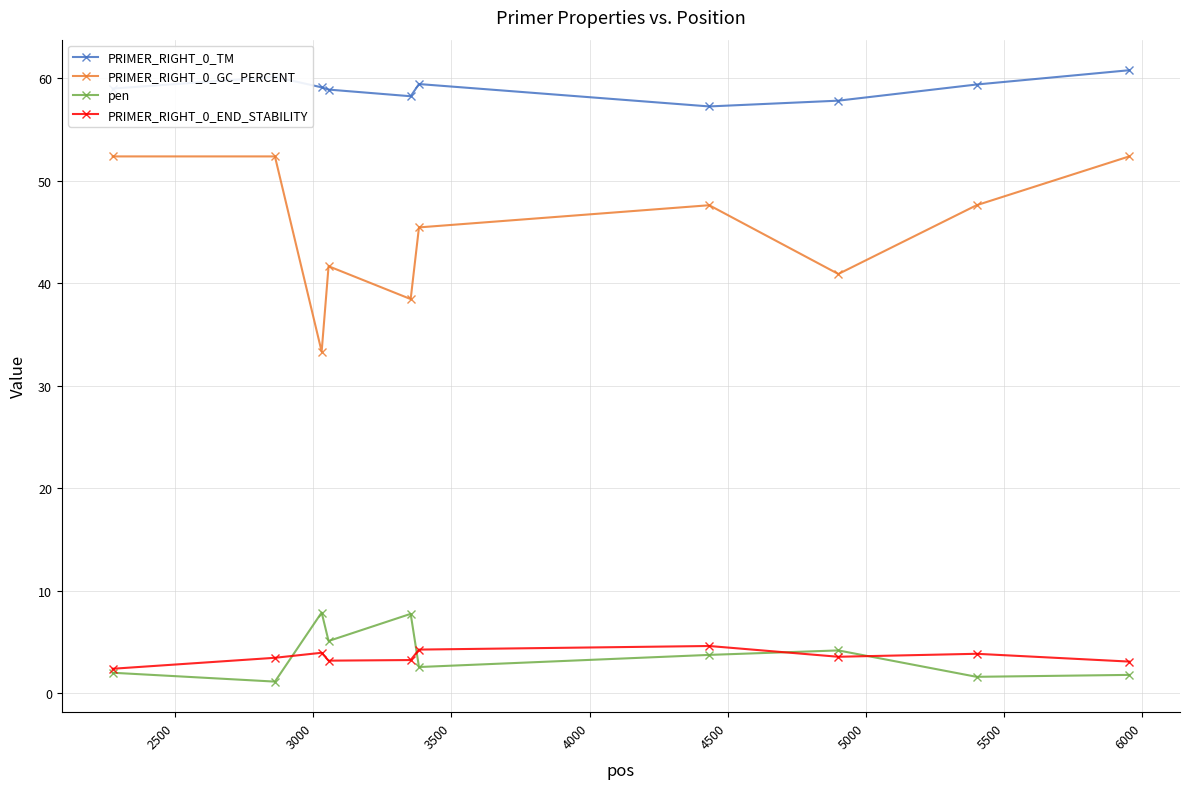

Which series has the largest total across all categories?

PRIMER_RIGHT_0_TM